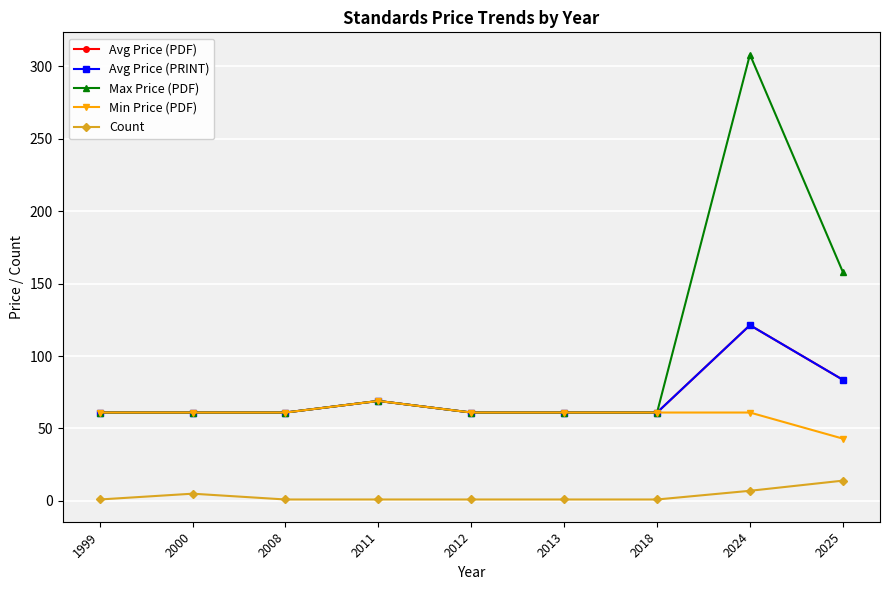

Does the chart have visible grid lines?

Yes